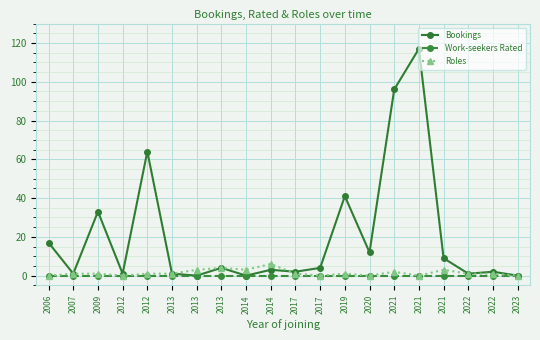

Does the chart have visible grid lines?

Yes